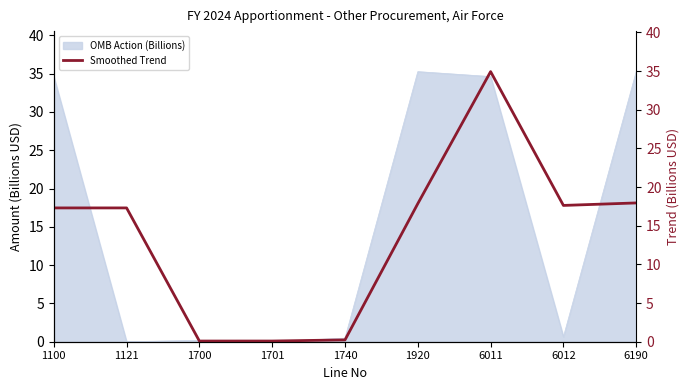

True or false: the data has more than 0 interior local peaks.

True